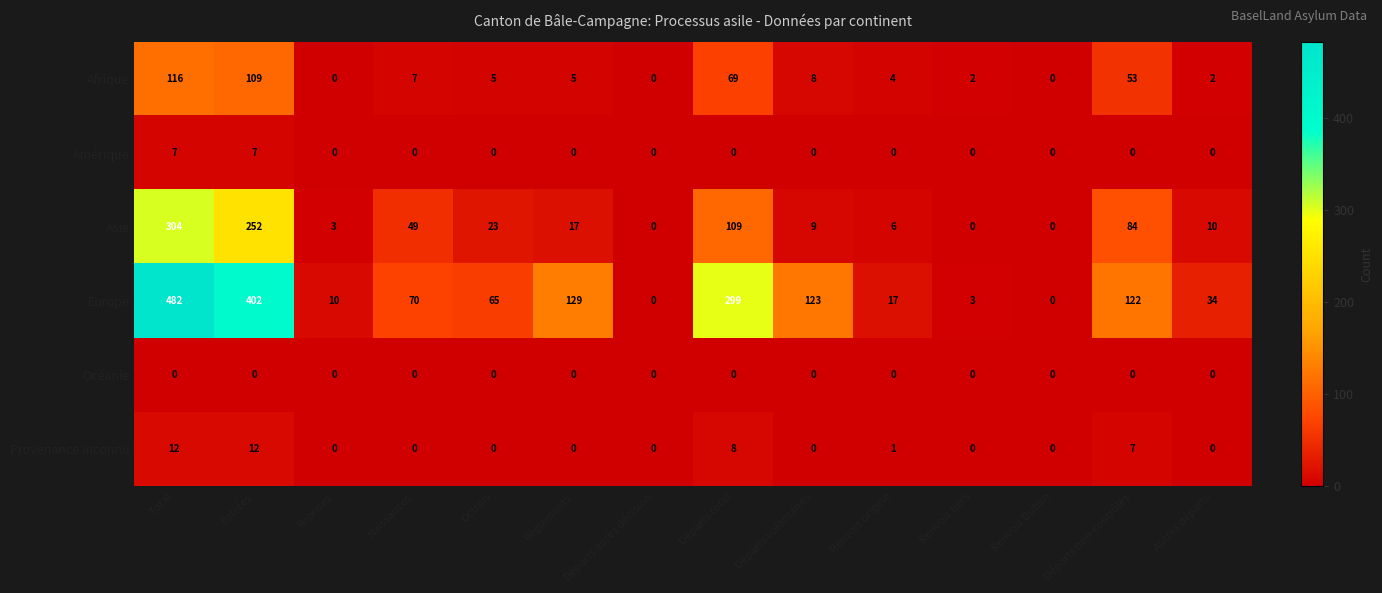

Which series changed the most between Octrois and Renvois Dublin?

Europe